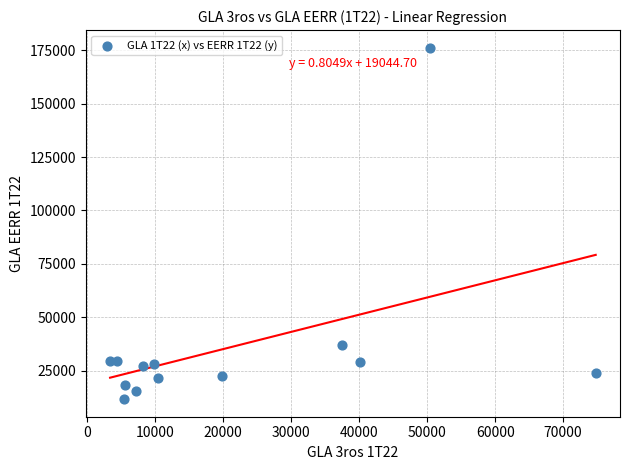

What is the range of X values (max minus min)?

71392.5